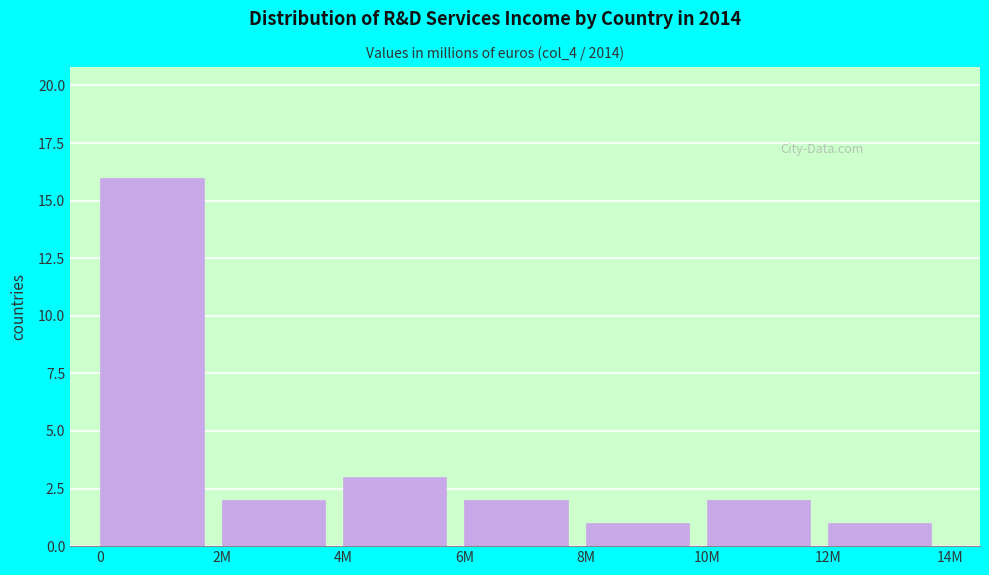

Reading left to right, transcribe all the data shown in this chart.

0=16	2M=2	4M=3	6M=2	8M=1	10M=2	12M=1